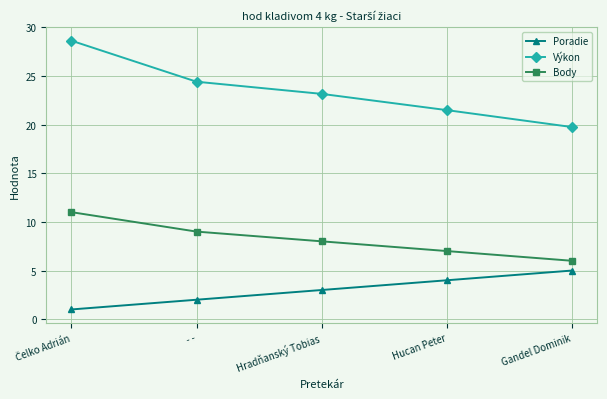

The Body series shows 7.0 at Hucan Peter. True or false?

True